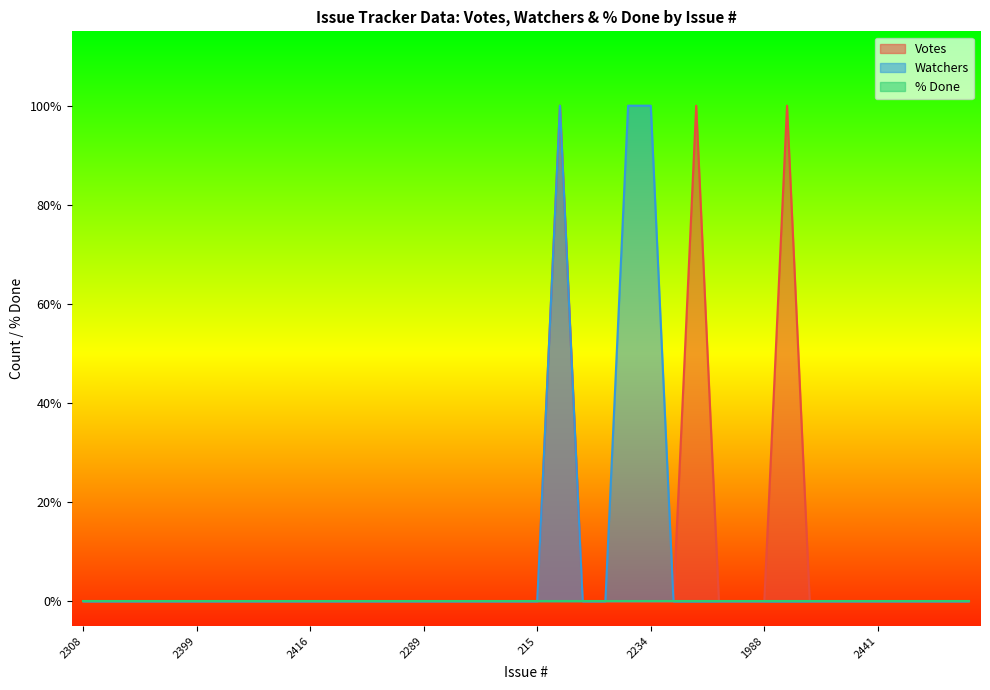

The value of Votes at 2305 is 0. True or false?

True